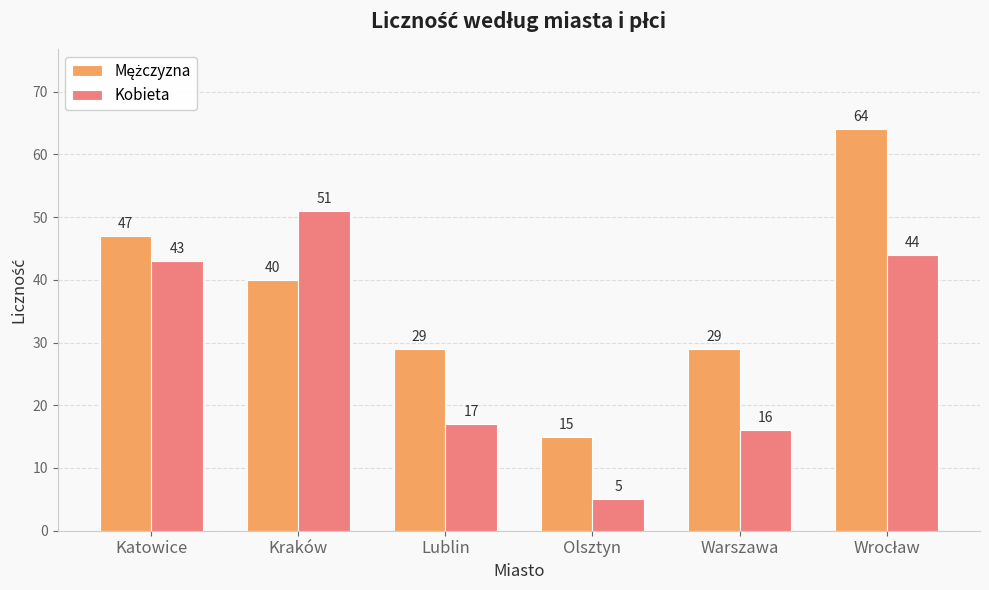

What value does the Kobieta series have at Katowice?

43